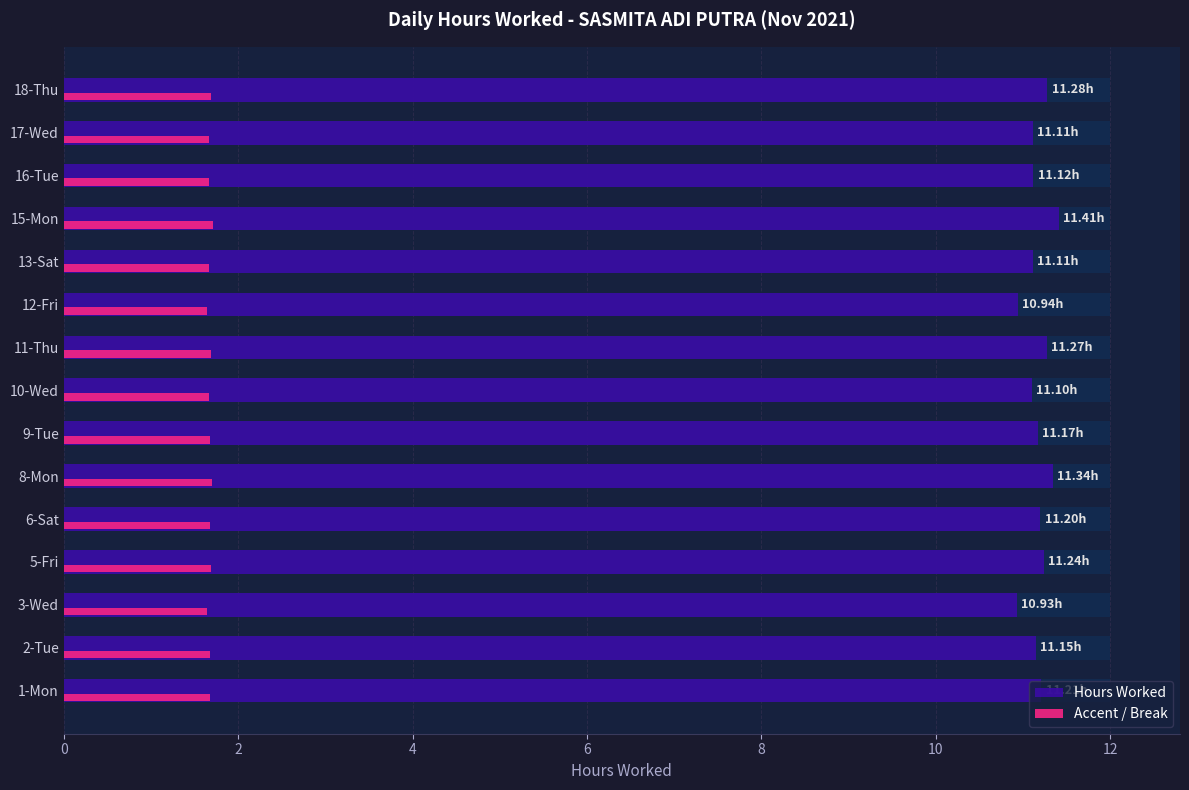

At 8-Mon, list the series in order from smallest to largest.

Accent / Break, Hours Worked